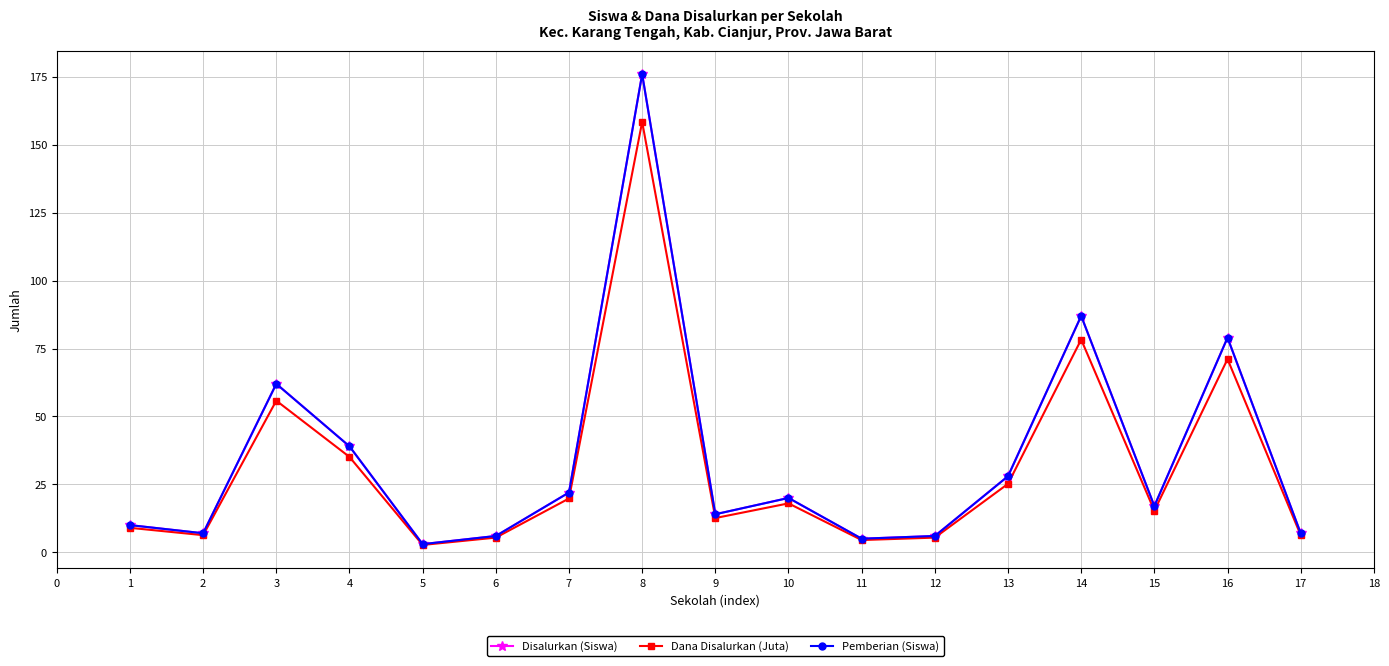

Does the chart display data point markers on the line(s)?

Yes